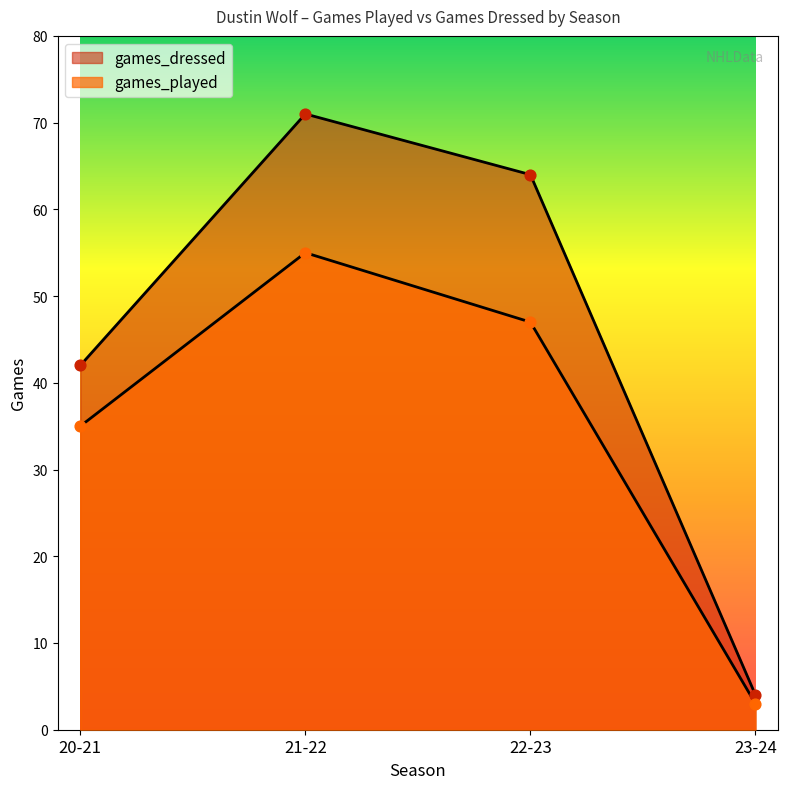

What are all the series names shown in the legend?

games_played, games_dressed